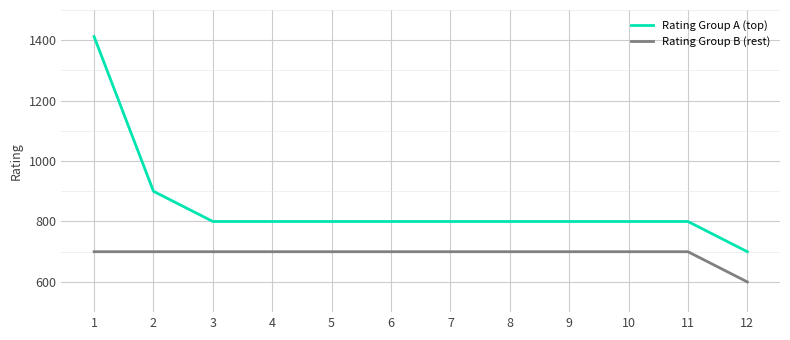

True or false: Rating Group B (rest) and Rating Group A (top) cross at least once.

False